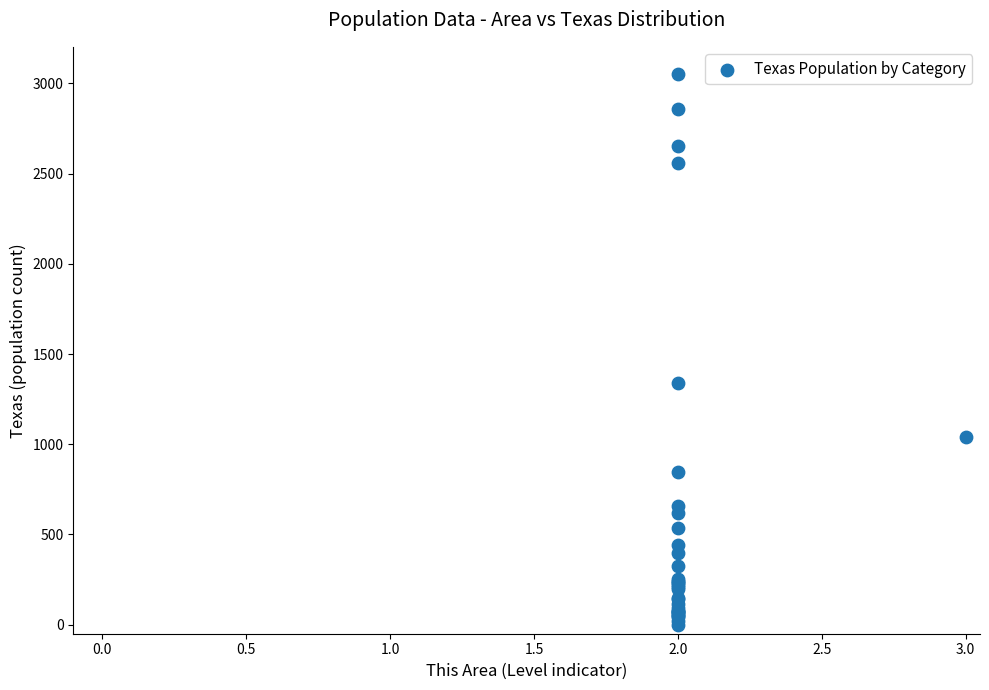

What Y value in the scatter plot is closest to 1525?

1337